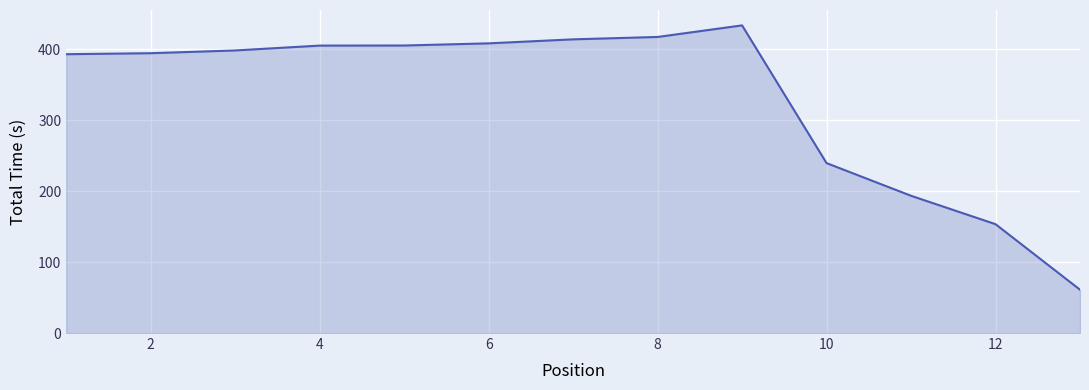

What is the greatest value displayed?

434.0